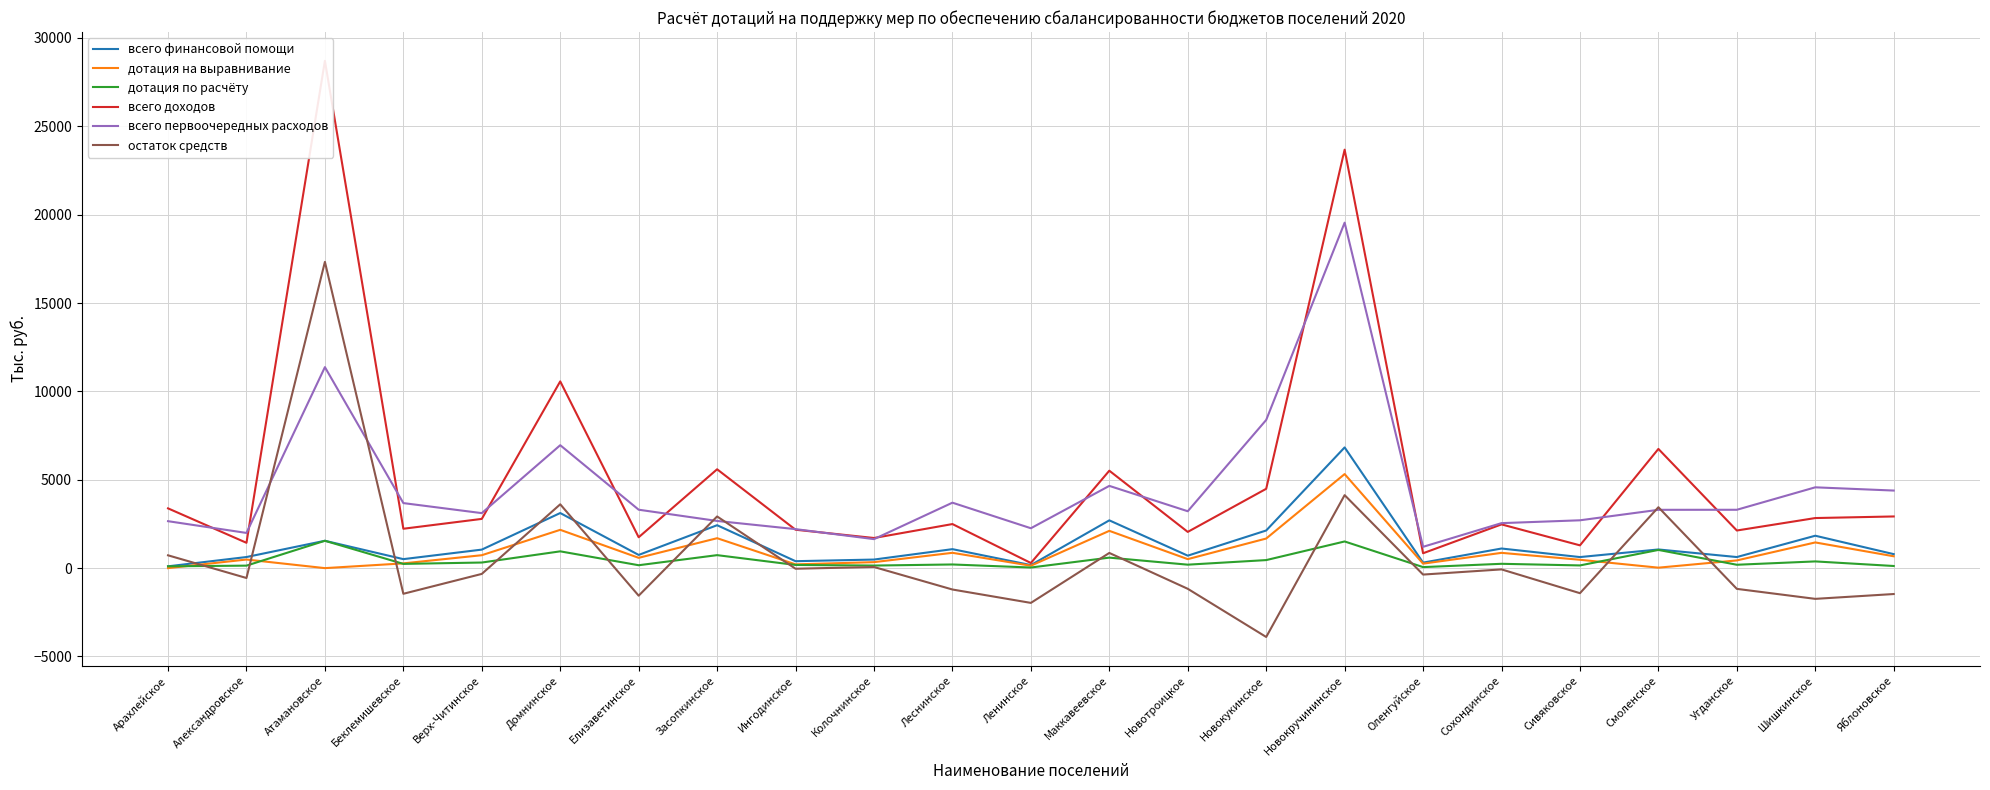

The value of дотация на выравнивание at Александровское is 695.4. True or false?

False